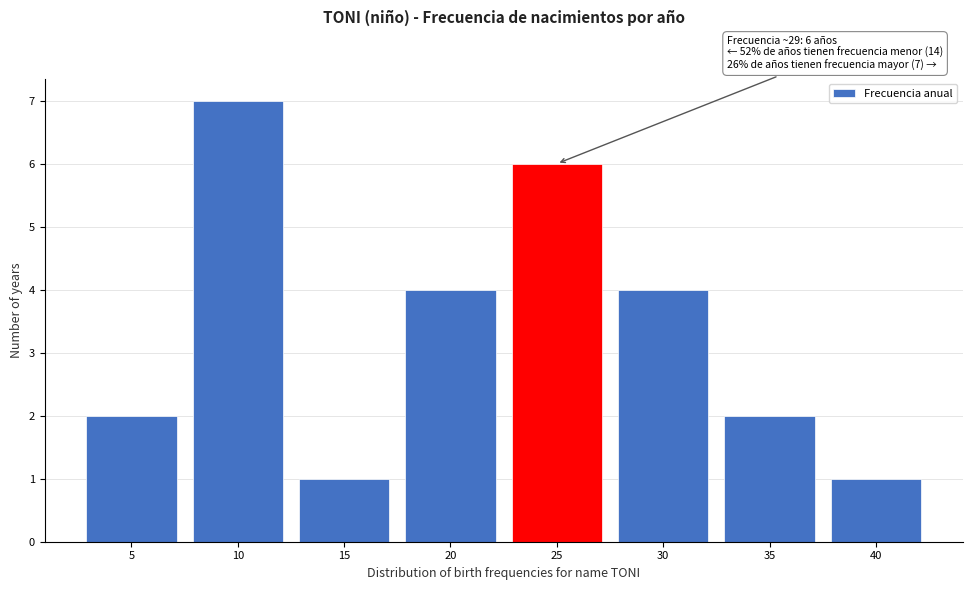

Reading left to right, what are all the values shown in this chart?

2	7	1	4	6	4	2	1